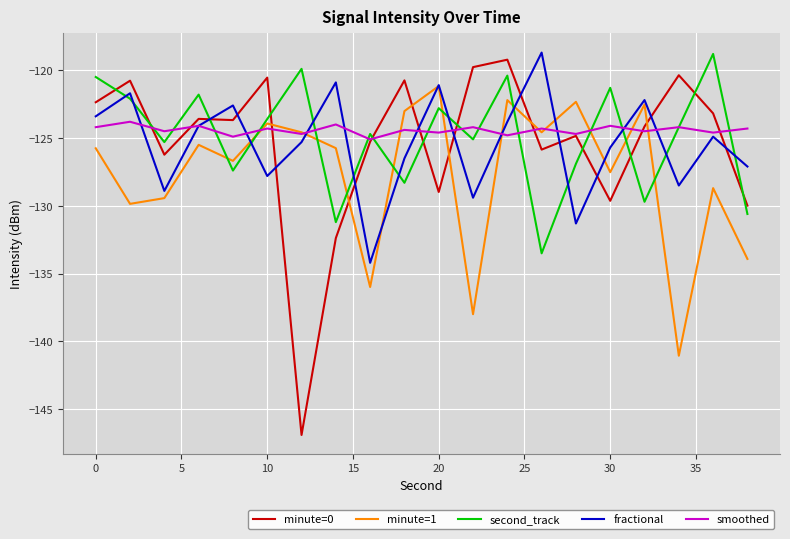

What is the maximum value for second_track?

-118.8